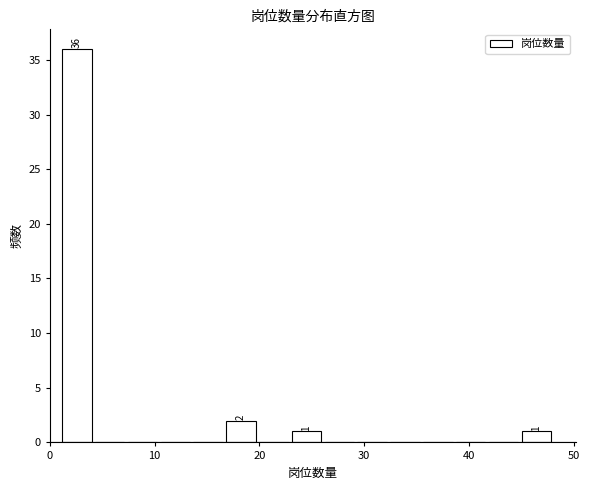

Read against the x-axis, roughly where is the centre of the tallest bar?

3